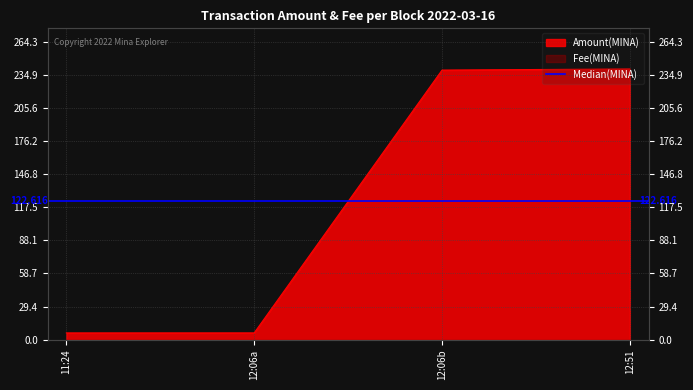

What is the sum of all values?

491.5